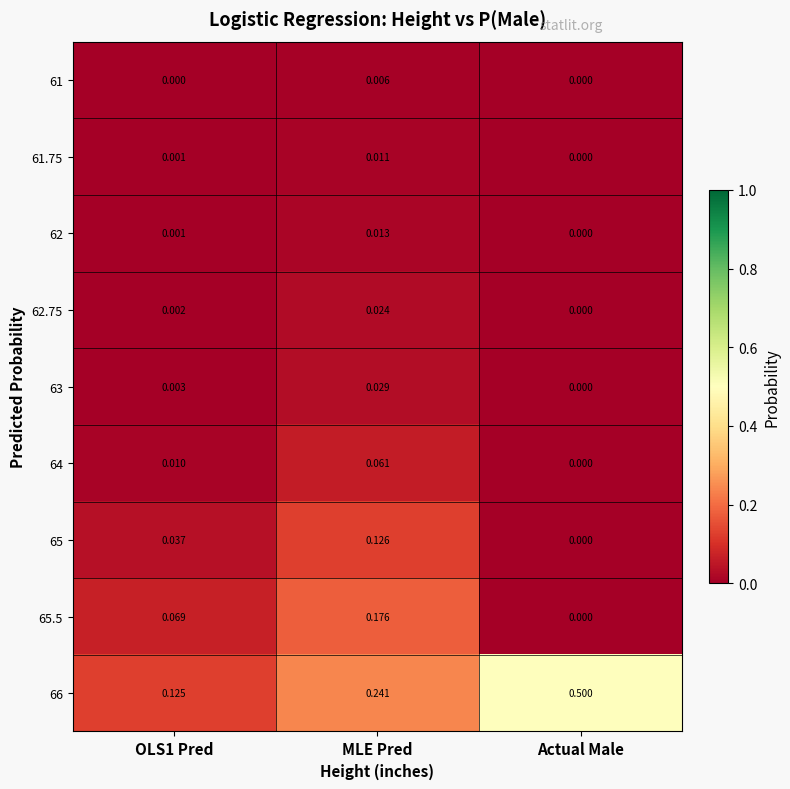

How many positive values does the 61.75 series have?

2